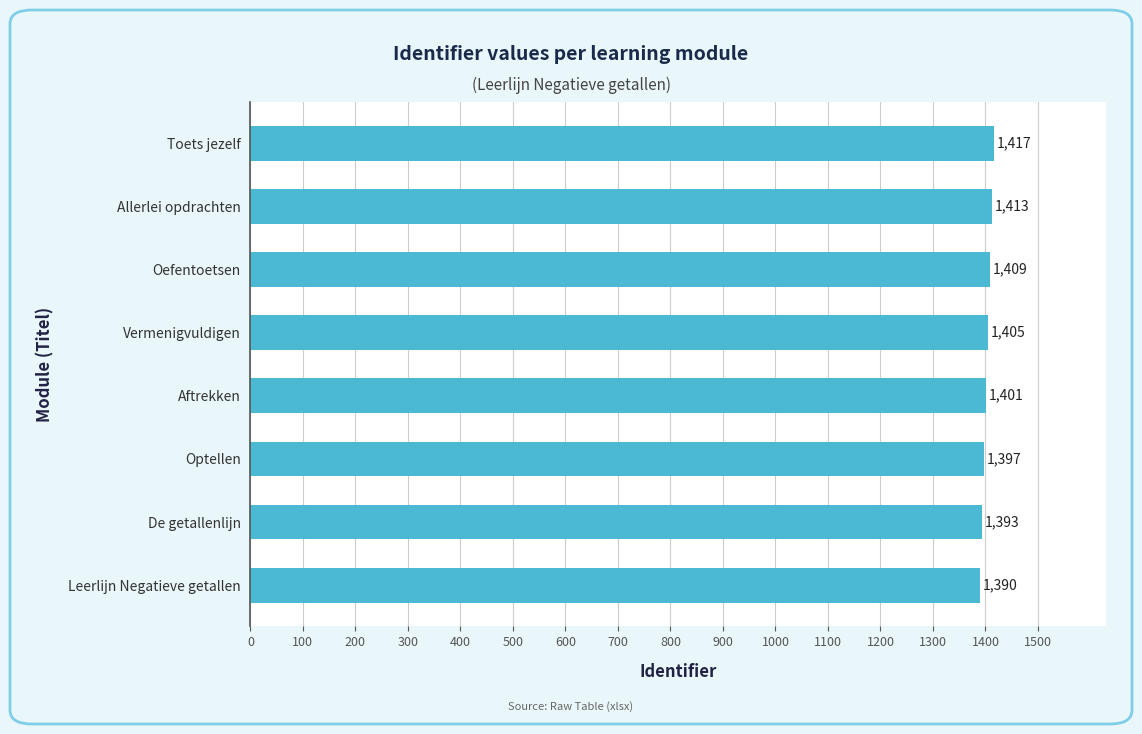

At which label is the value closest to 1403?

Aftrekken